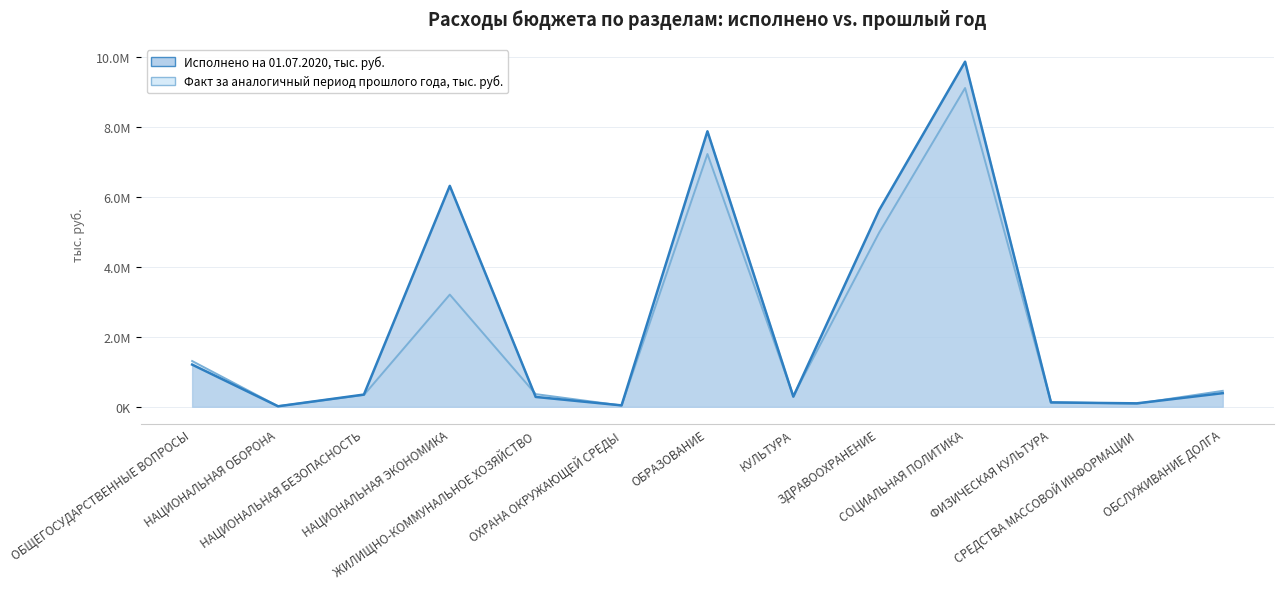

Which category has the lowest value in the Факт за аналогичный период прошлого года, тыс. руб. series?

НАЦИОНАЛЬНАЯ ОБОРОНА